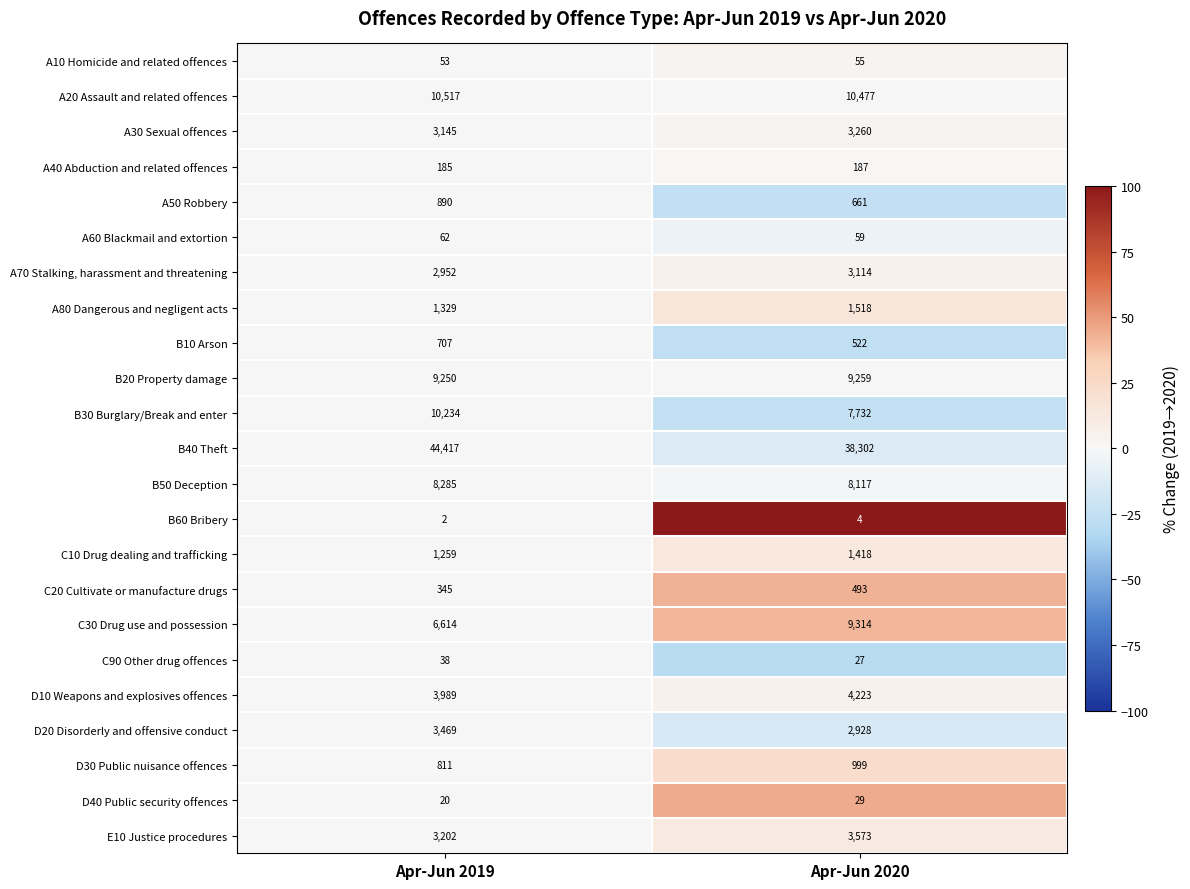

What is the maximum value shown in the chart?

44417